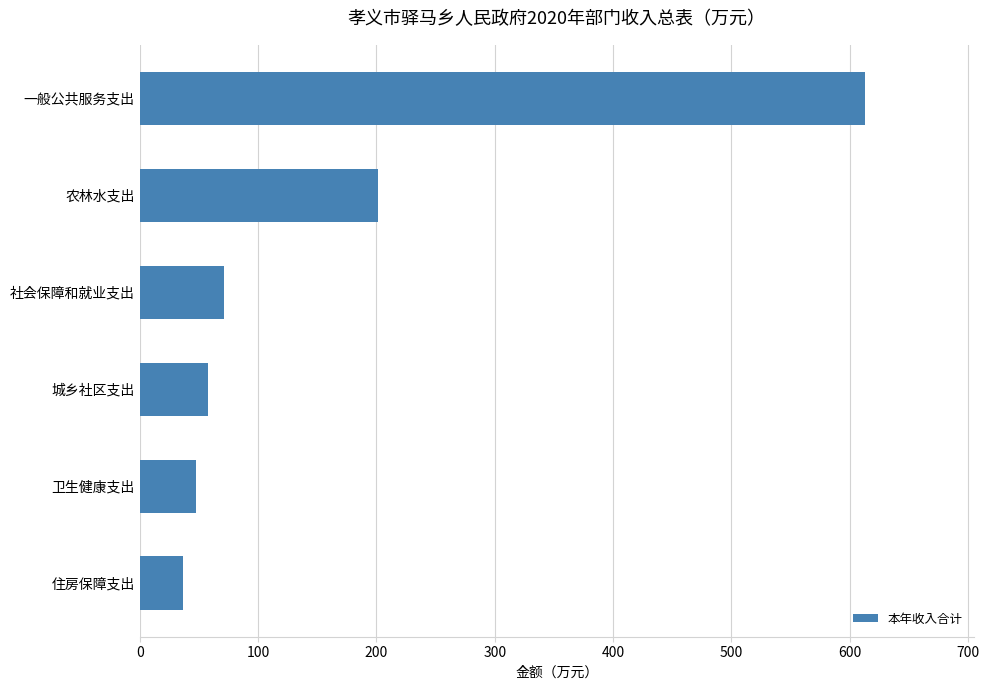

True or false: the data shows 35.6 at 城乡社区支出.

False